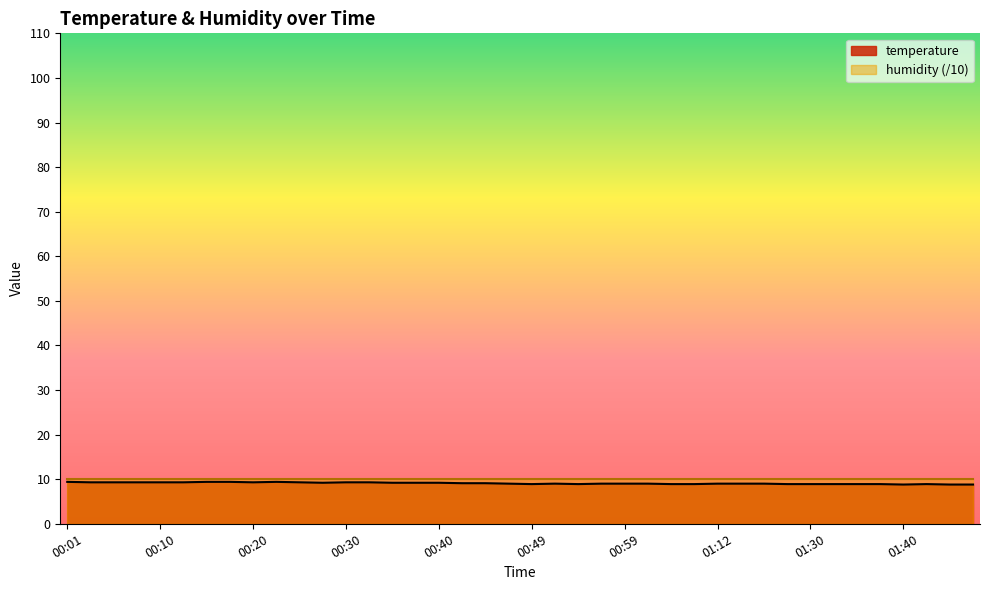

How many data points are less than 9?

13